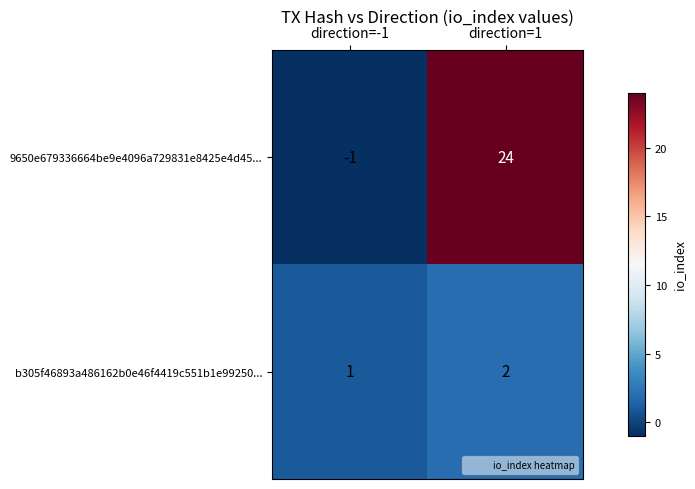

Which series changed the most between direction=-1 and direction=1?

9650e679336664be9e4096a729831e8425e4d45...